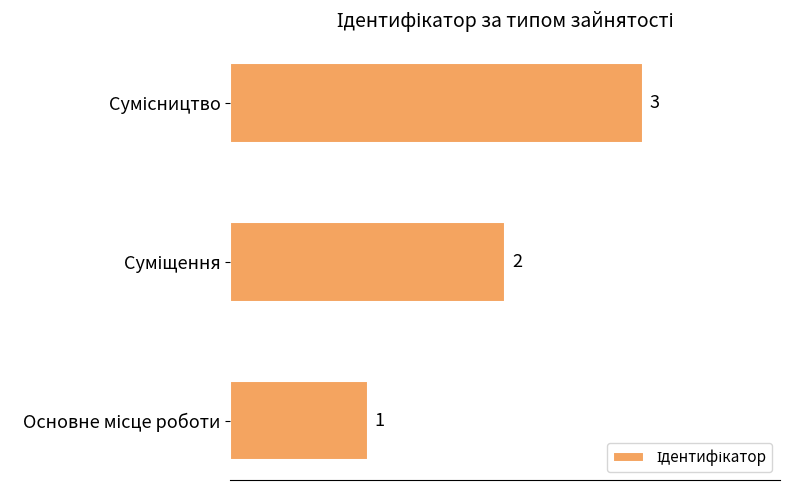

Count the number of data series in this chart.

1